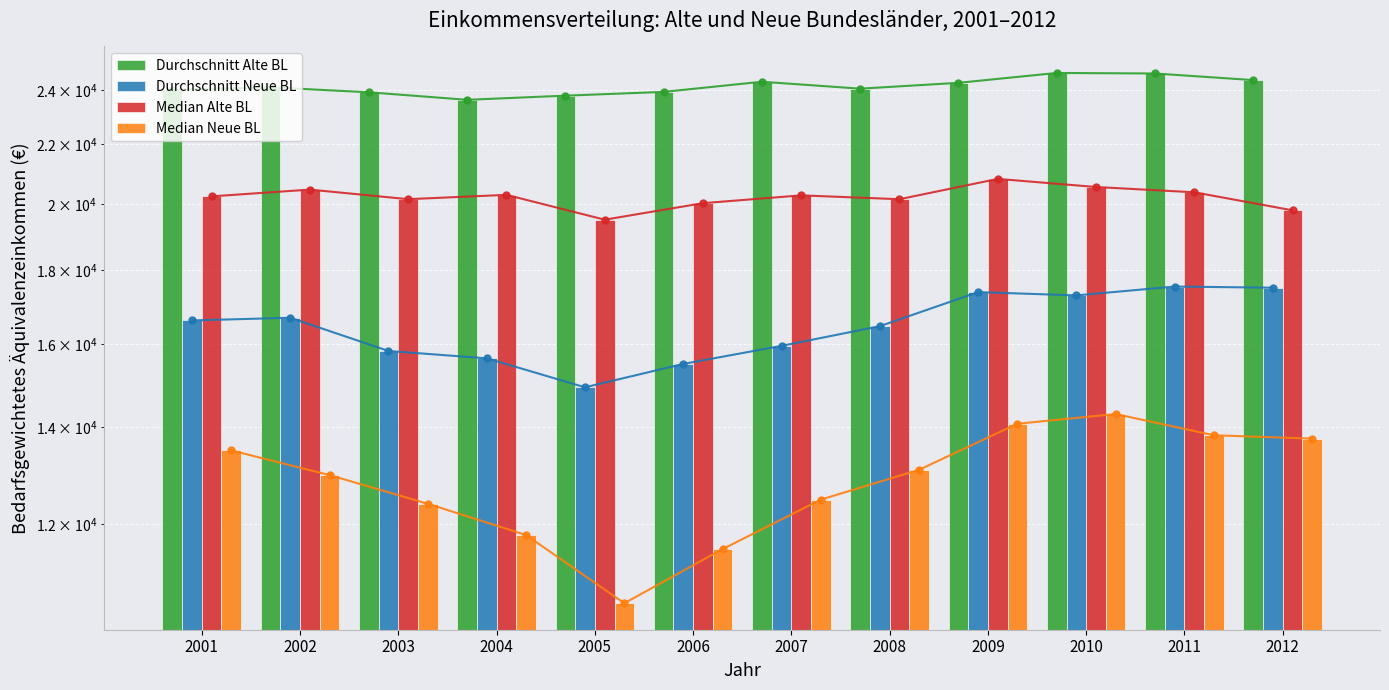

What are all the series names shown in the legend?

Durchschnitt Alte BL, Durchschnitt Neue BL, Median Alte BL, Median Neue BL